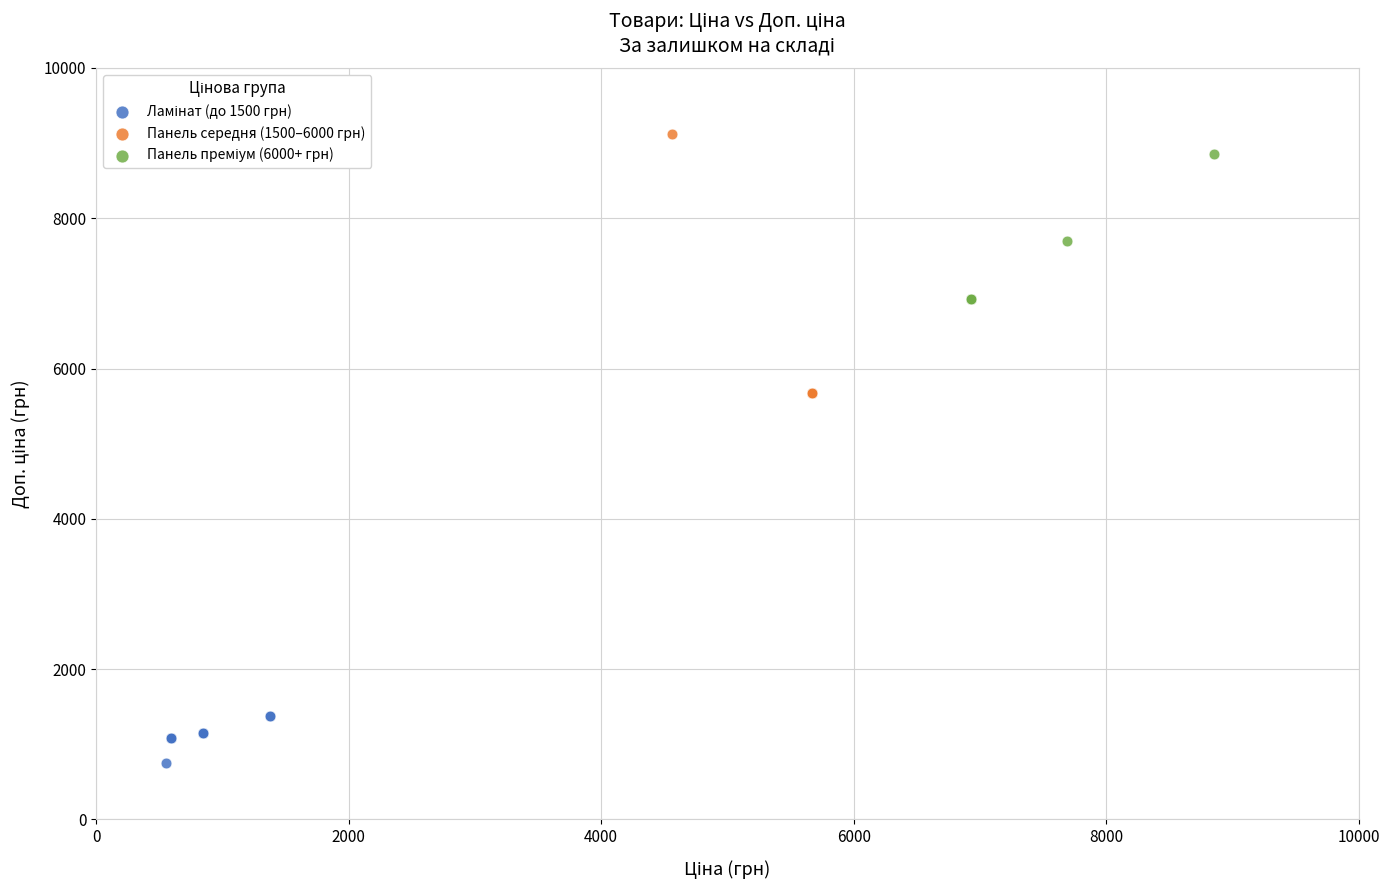

Which series has the largest Y range (max minus min)?

Панель середня (1500–6000 грн)